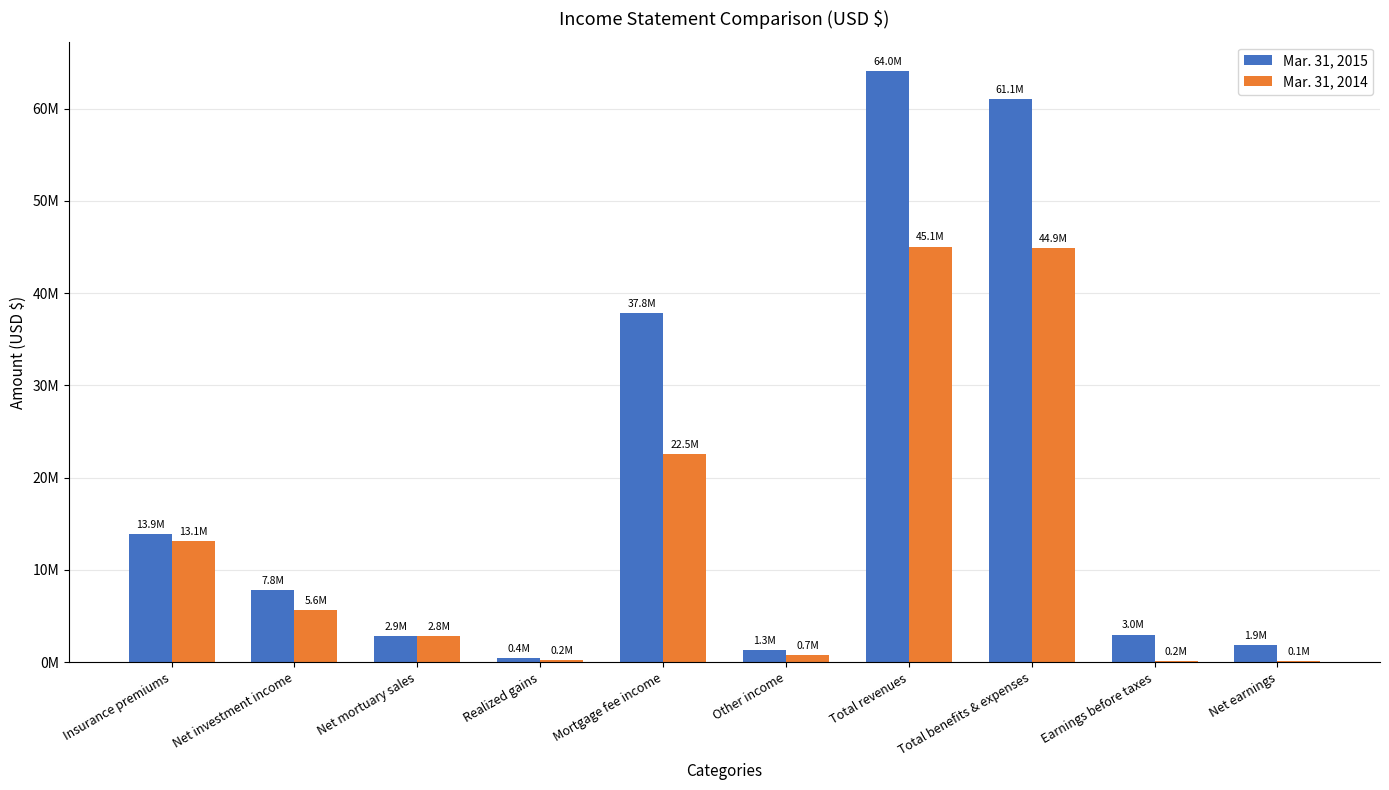

Which series changed the most between Other income and Net earnings?

Mar. 31, 2014